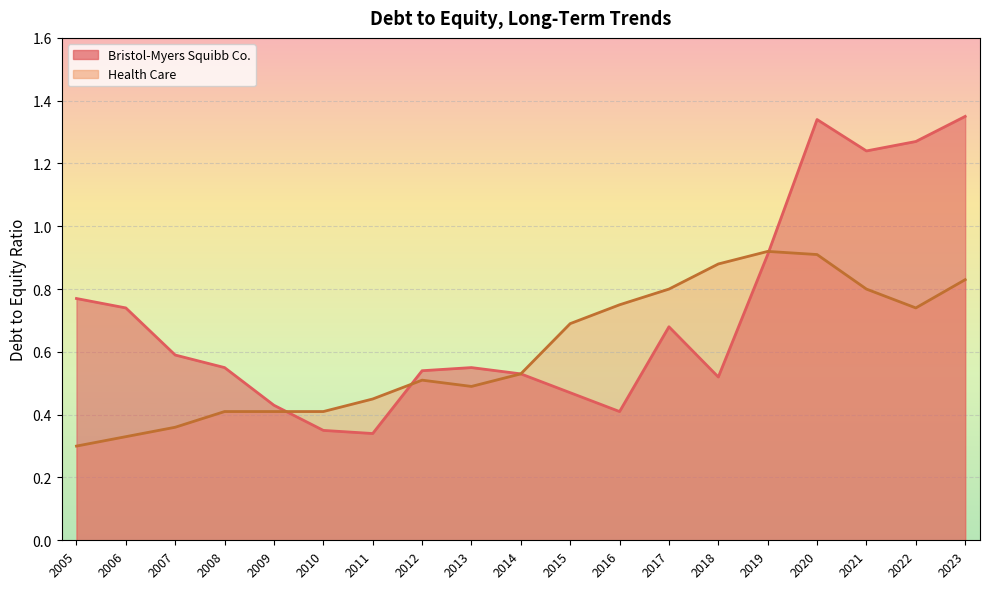

What is the lowest value of the Bristol-Myers Squibb Co. series?

0.3